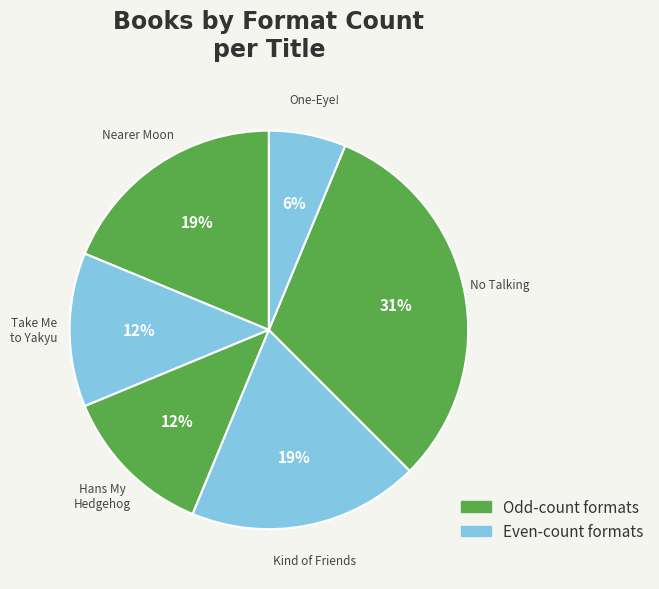

Which category has the smallest portion of the pie?

One-Eye!